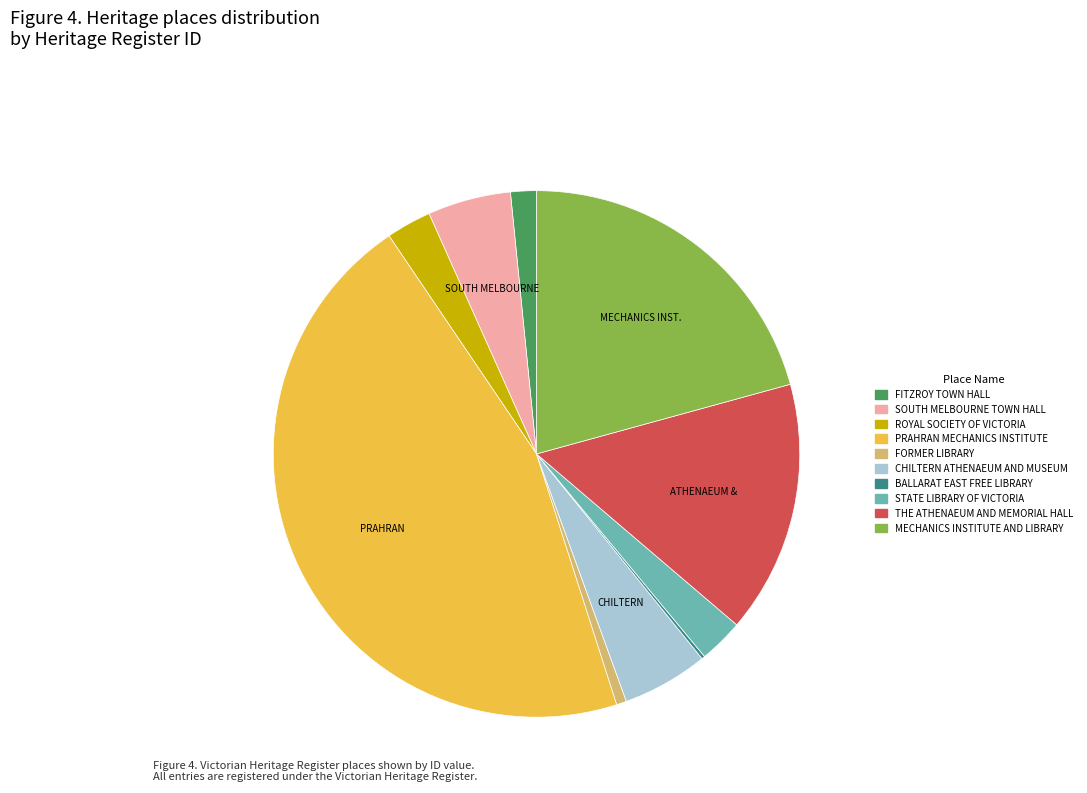

Is there a majority slice in this chart?

No